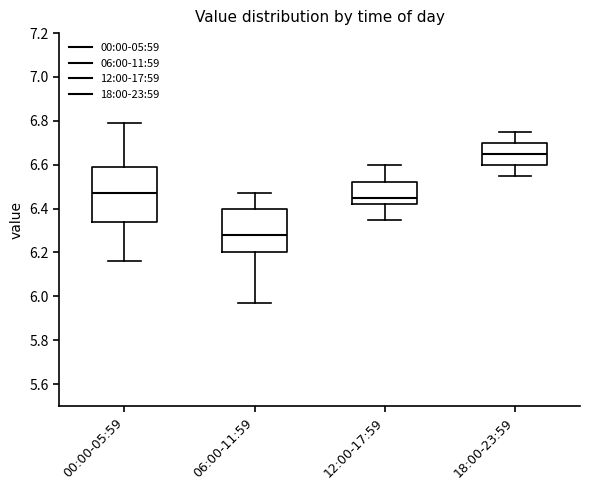

Where does the lower whisker of the box for 18:00-23:59 end on the y-axis? The values are not printed on the chart, so give them approximately, as read against the axis.

6.56